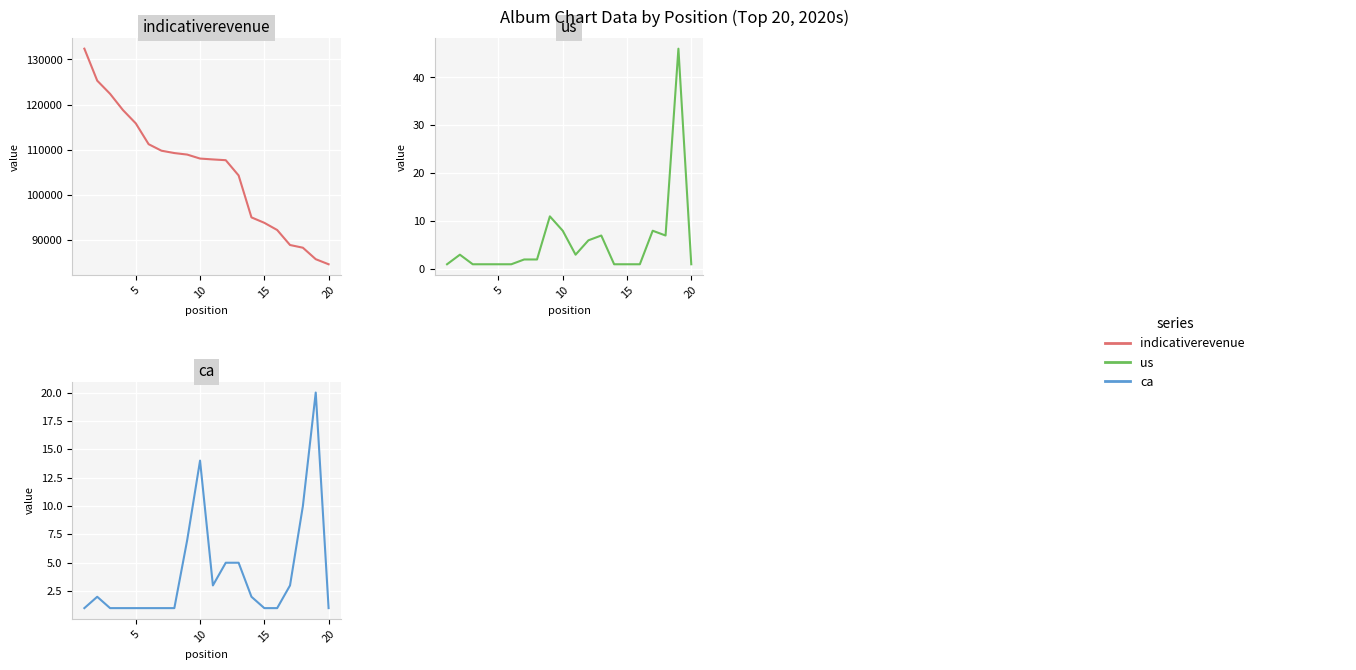

The ca series shows 0.2 at 10. True or false?

False